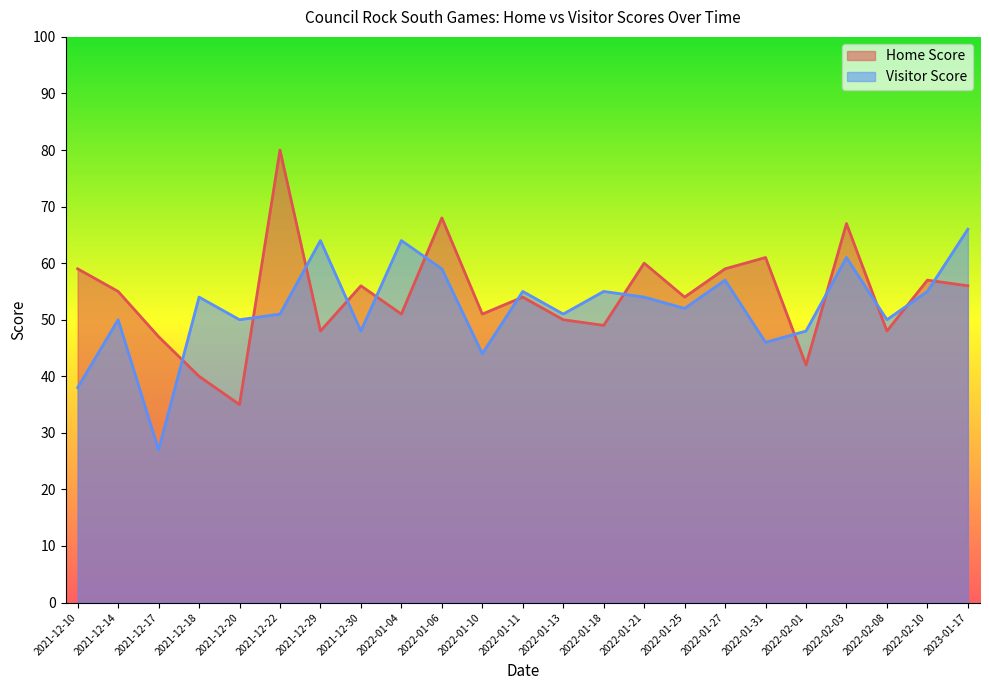

Reading left to right, transcribe all the data shown in this chart.

Home Score: 59	55	47	40	35	80	48	56	51	68	51	54	50	49	60	54	59	61	42	67	48	57	56
Visitor Score: 38	50	27	54	50	51	64	48	64	59	44	55	51	55	54	52	57	46	48	61	50	55	66